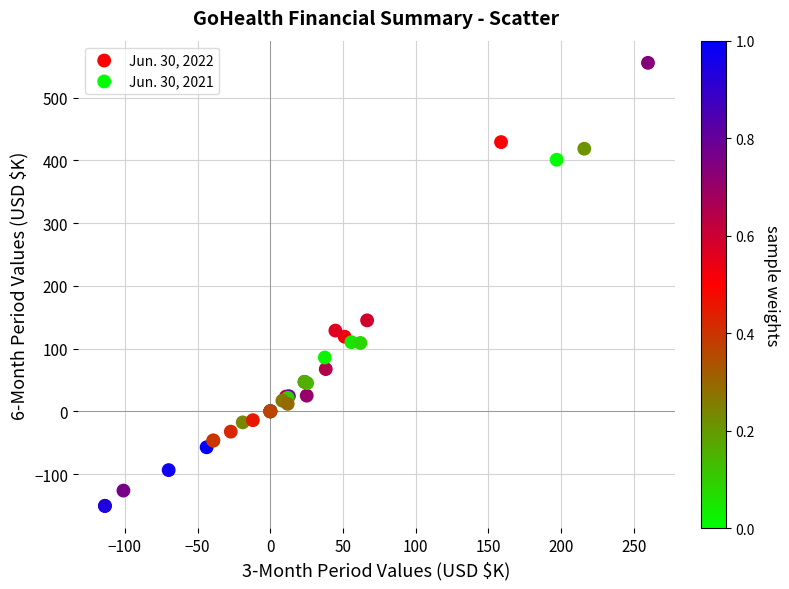

Which series contains the highest Y value?

Jun. 30, 2022